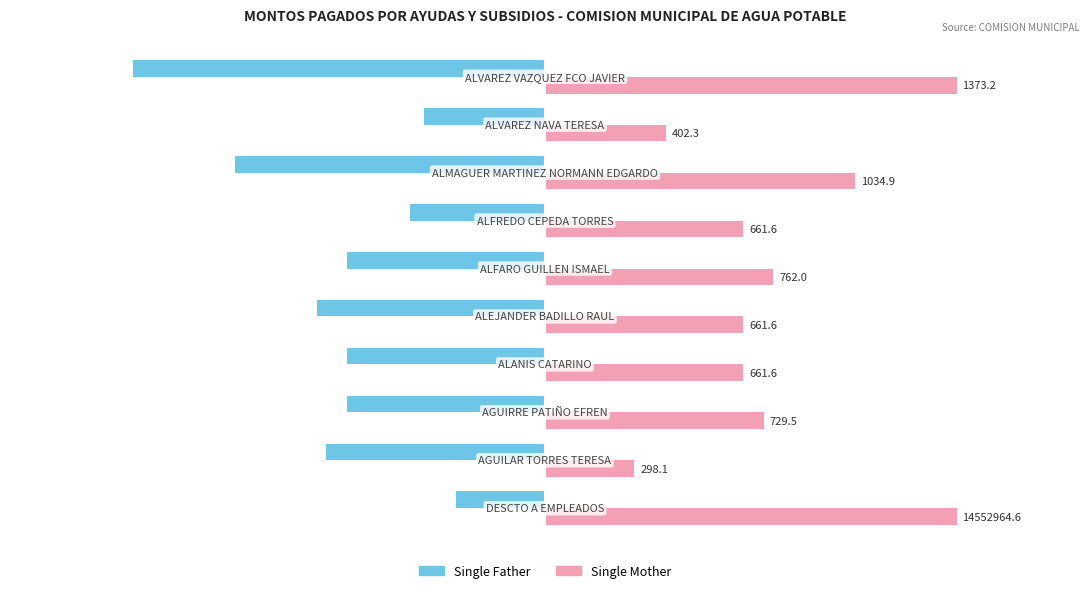

What is the minimum value for Single Mother?

298.1